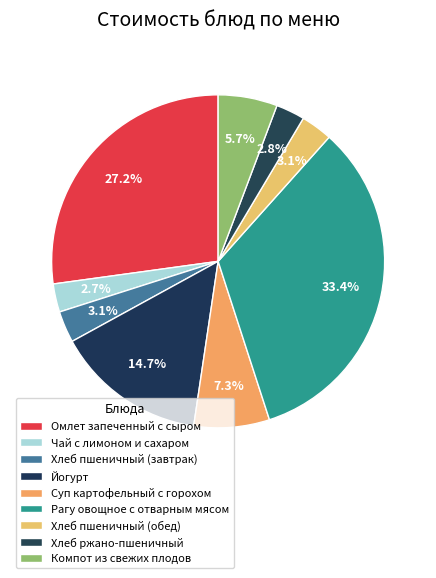

Combined, what portion of the pie is Хлеб пшеничный (завтрак) and Чай с лимоном и сахаром?

5.8%